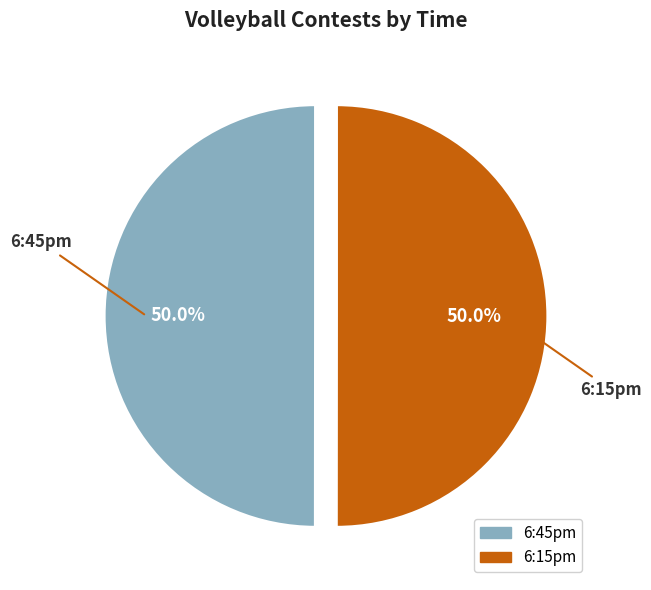

What is the ratio of the value at 6:15pm to the value at 6:45pm?

1.0